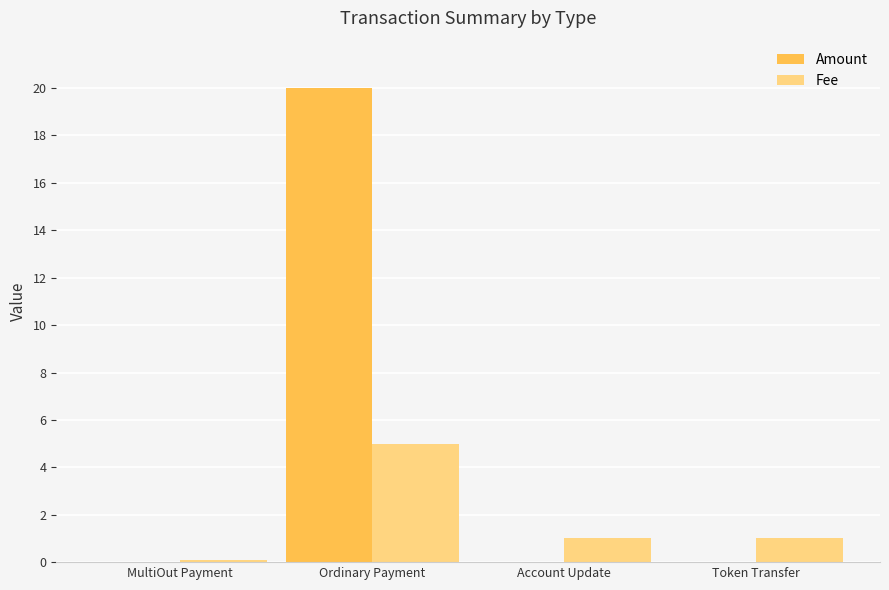

Which label corresponds to the largest value in the chart?

Ordinary Payment